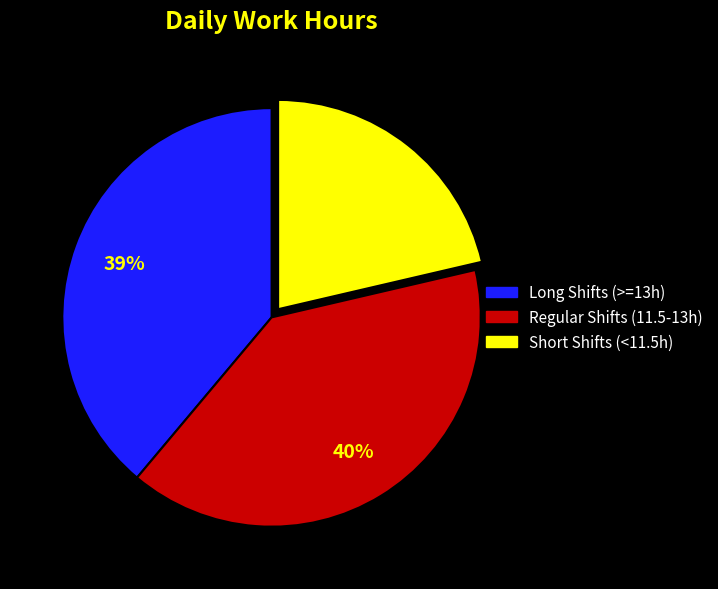

Does any single category account for the majority?

No